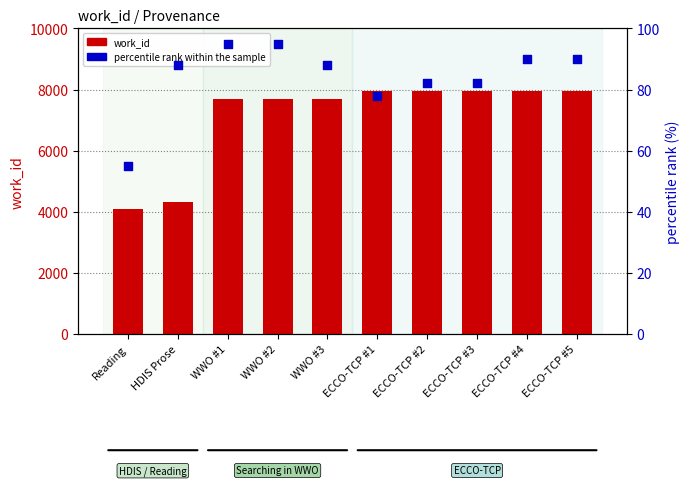

What is the total value across all series at ECCO-TCP #1?

8031